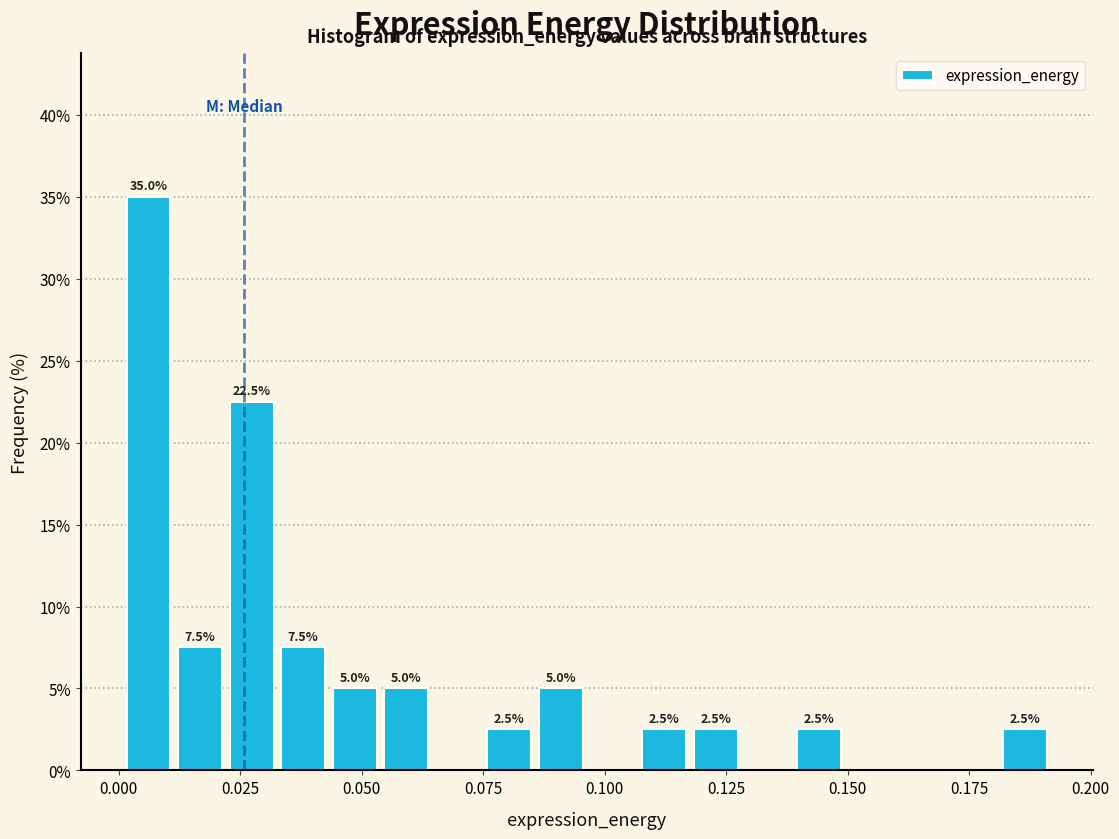

Read against the x-axis, roughly where is the centre of the tallest bar?

0.005